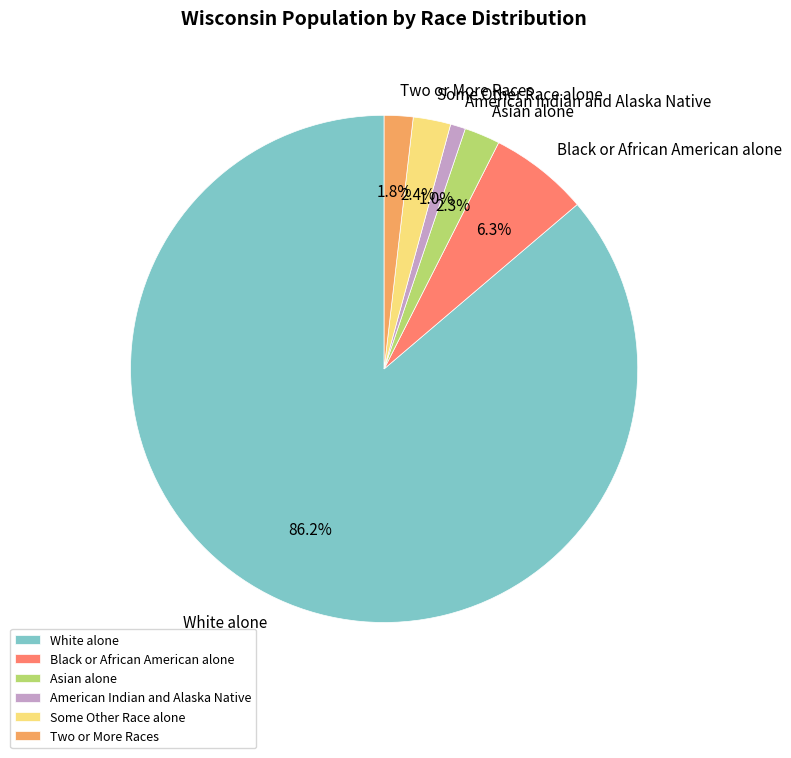

How many slices are in this pie chart?

6